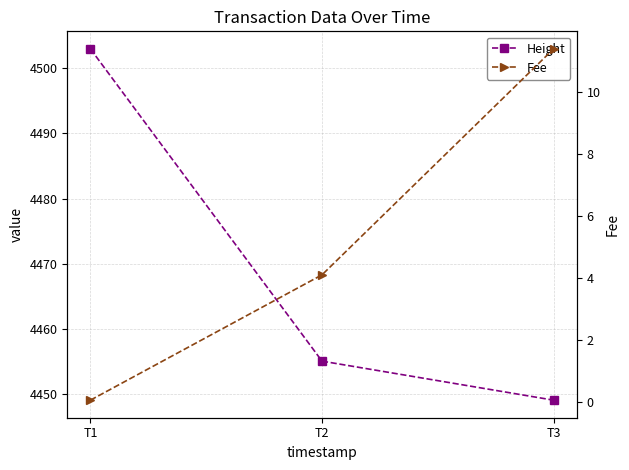

What is the maximum value shown in the chart?

4503.0